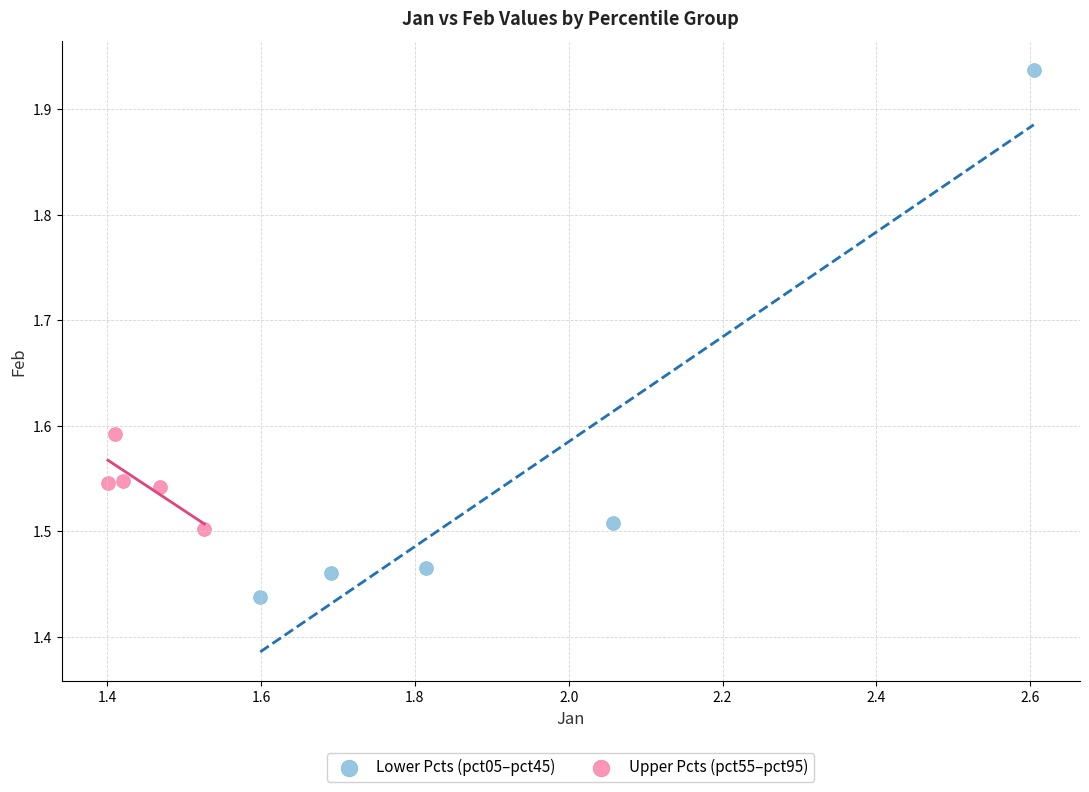

Which series reaches the minimum Y coordinate?

Lower Pcts (pct05–pct45)